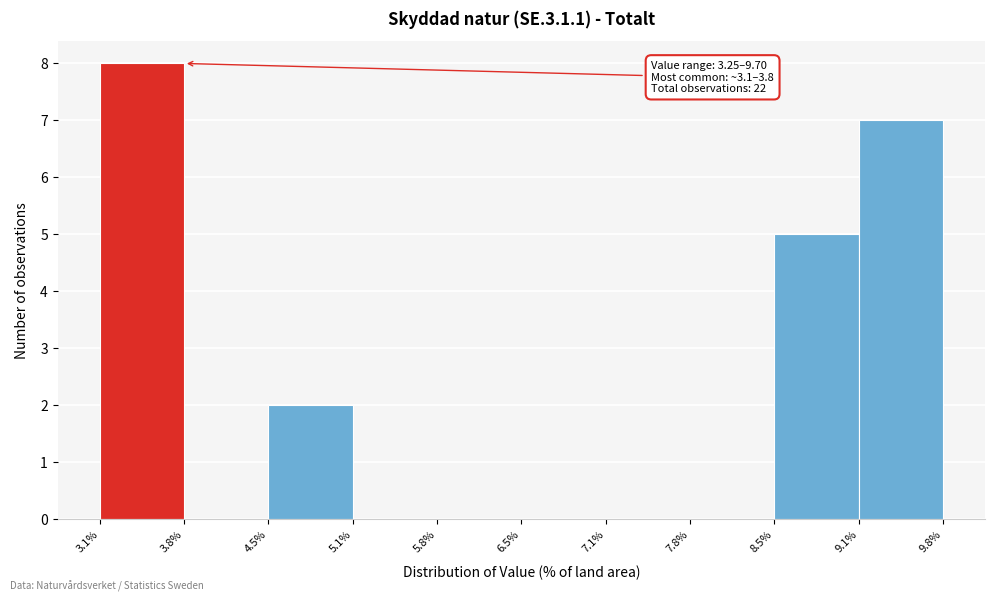

Over which range of the x-axis is the bar tallest?

3.1% to 3.8%